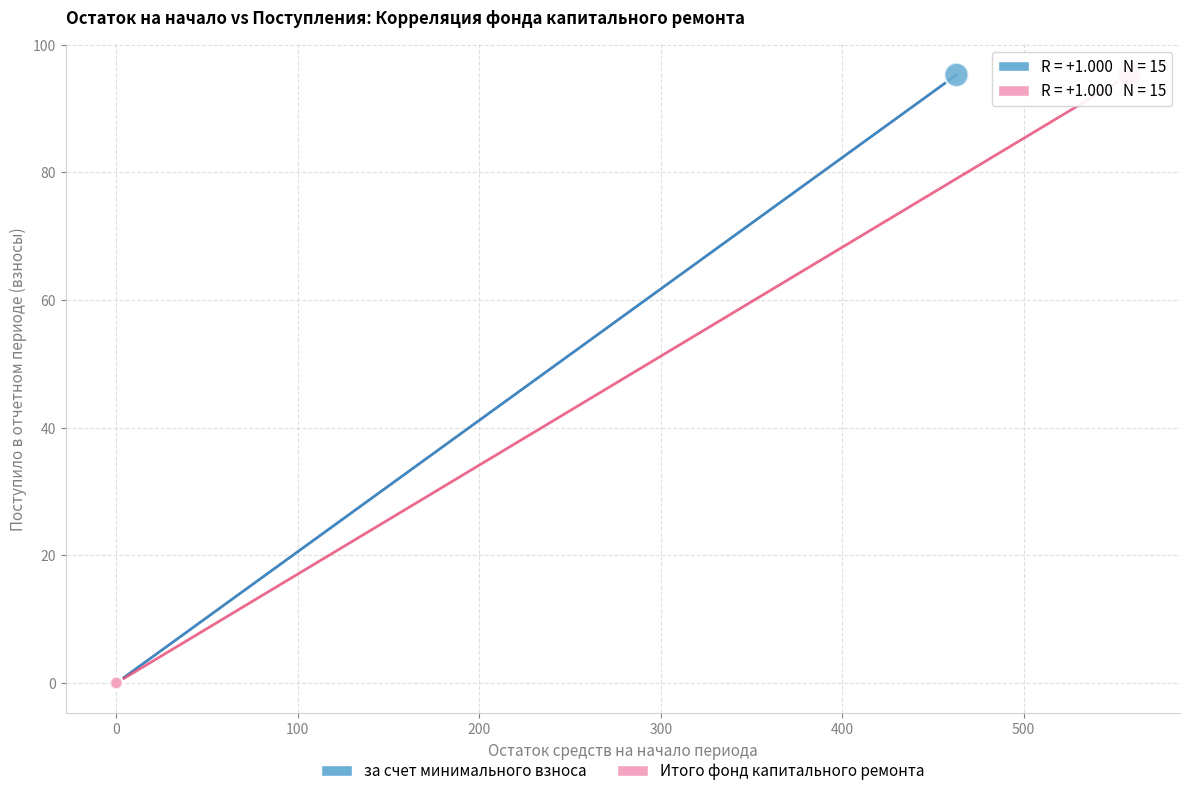

What are all the series names shown in the legend?

за счет минимального взноса, Итого фонд капитального ремонта